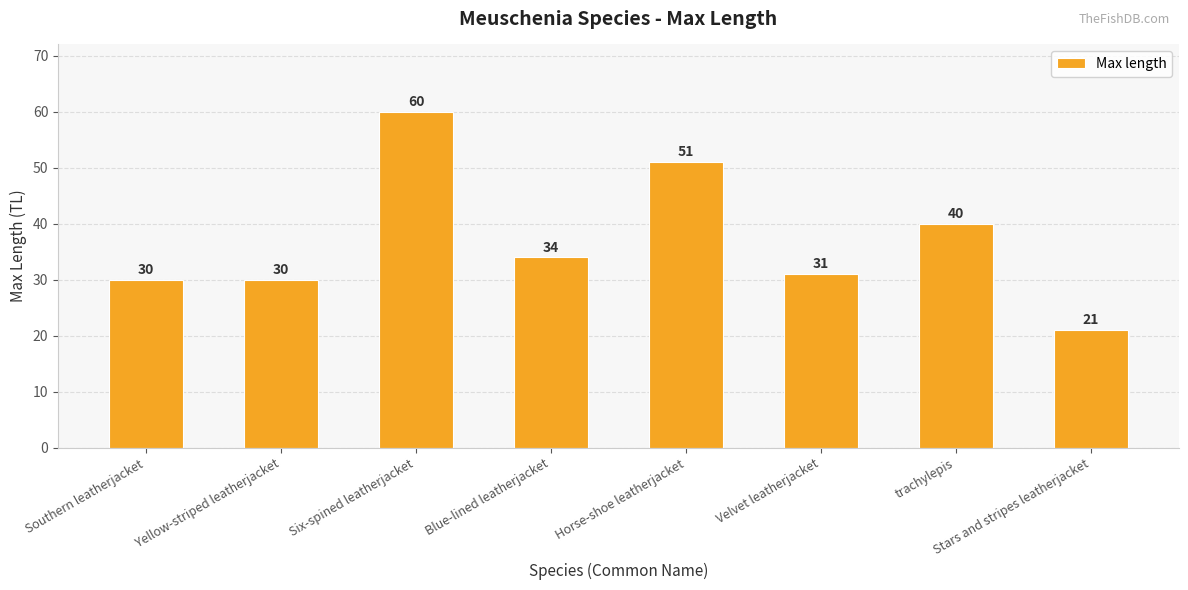

How many bars are there in total?

8